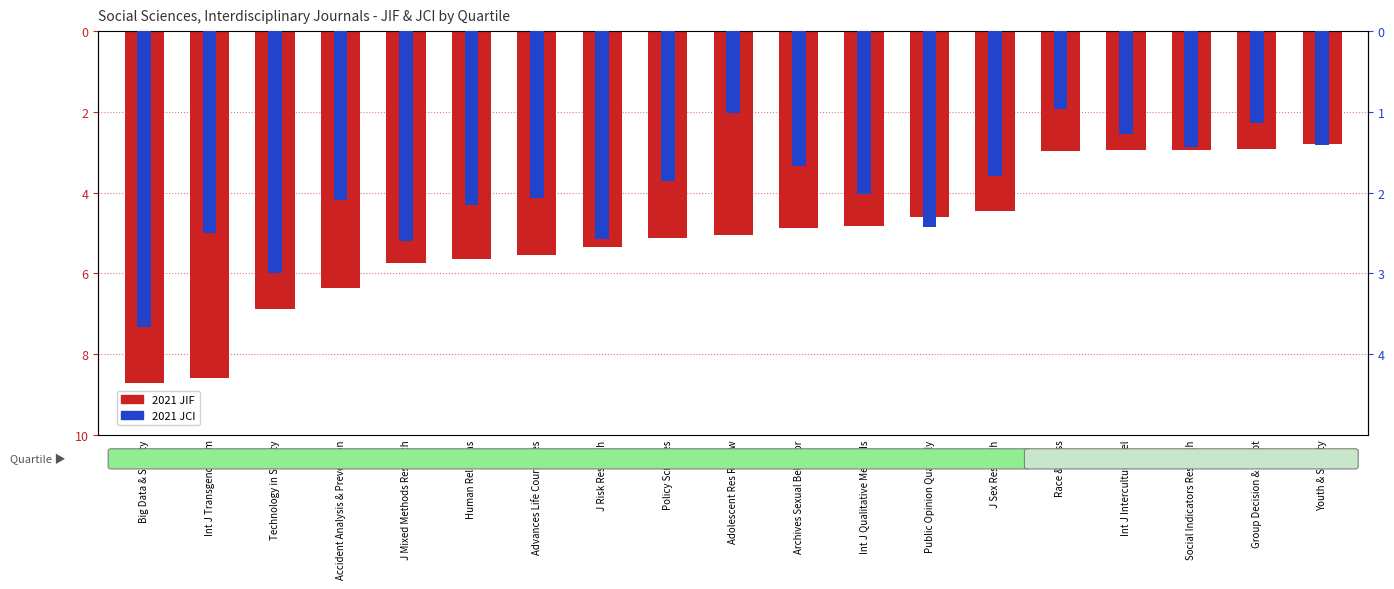

The value of 2021 JIF at Youth & Society is -4.8. True or false?

False